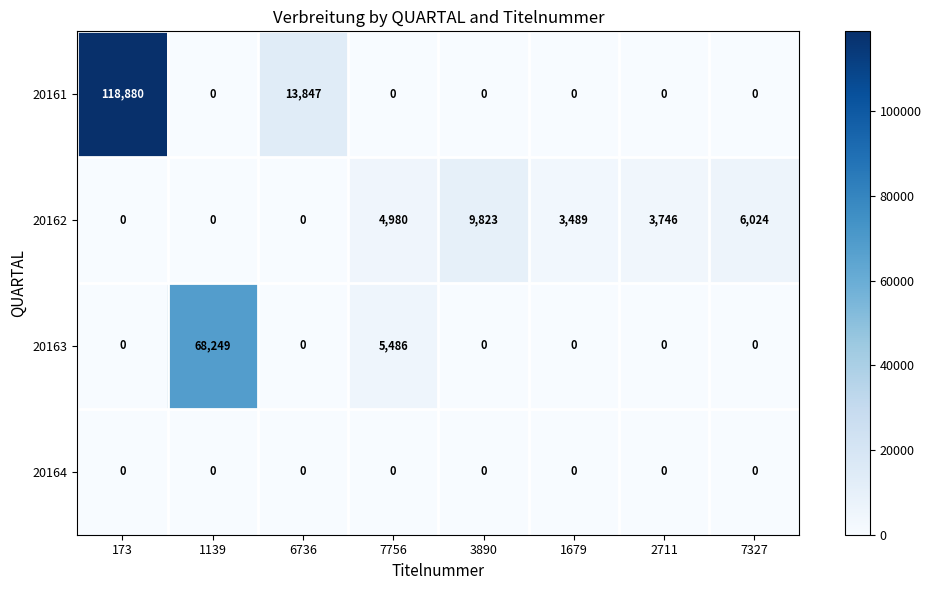

Rank the series by their maximum value, from highest to lowest.

20161, 20163, 20162, 20164